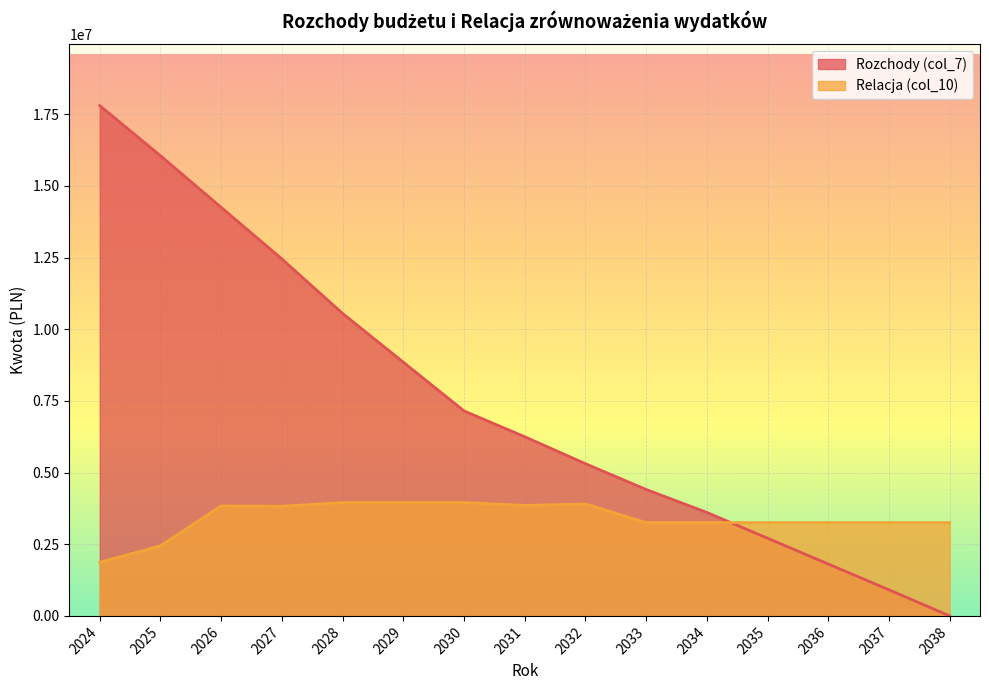

At how many categories does at least one series exceed 260735?

15